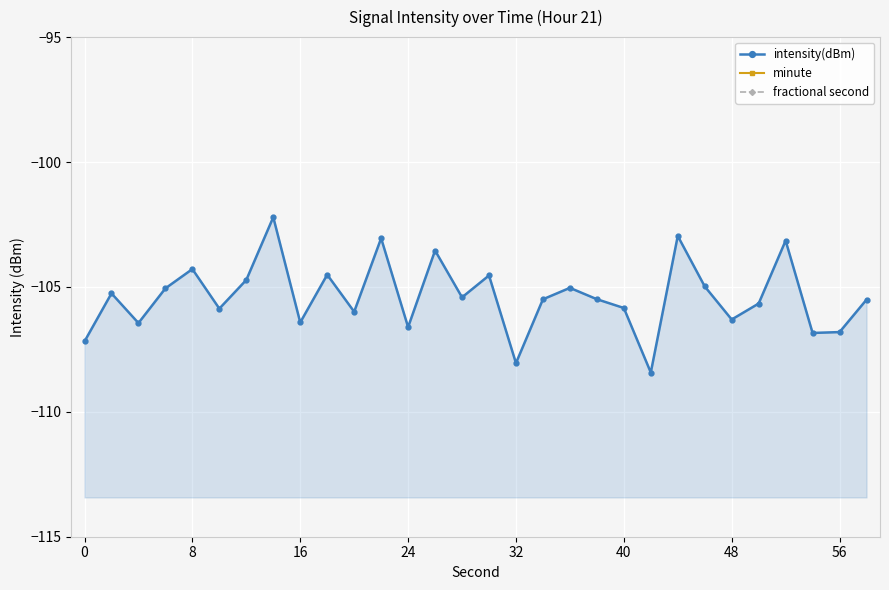

How many lines are shown in the chart?

3